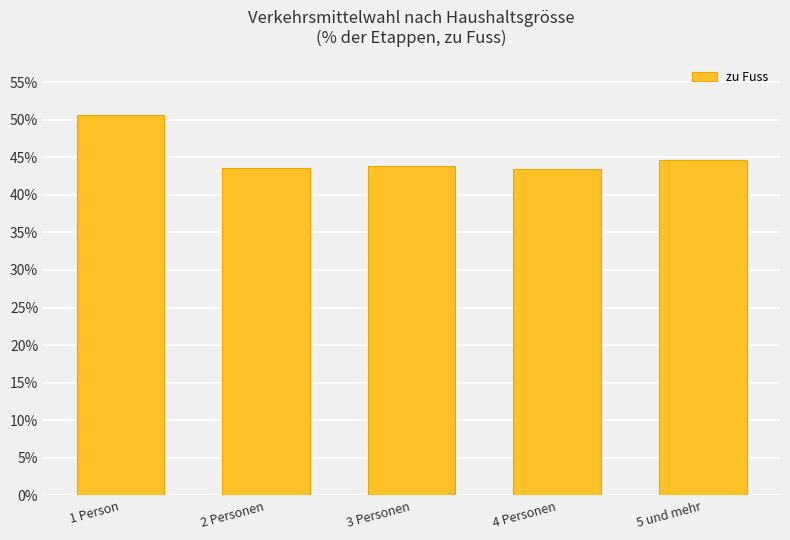

Which label corresponds to the largest value in the chart?

1 Person